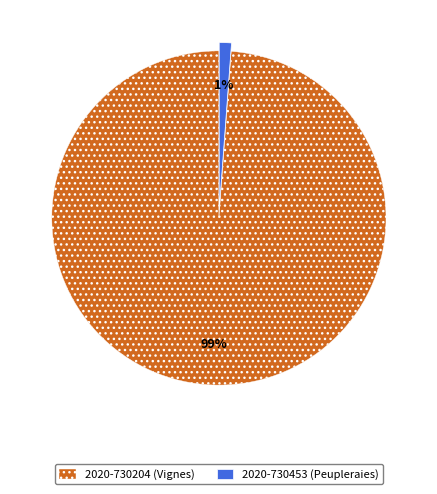

To the nearest percent, what portion does 2020-730204 (Vignes) represent?

99%